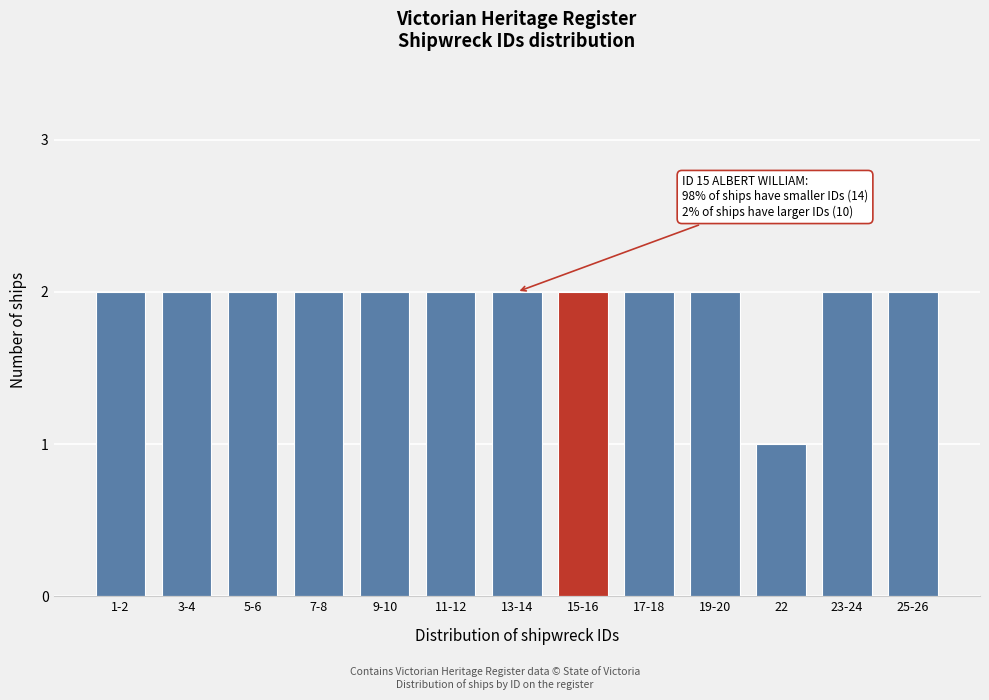

Reading left to right, transcribe all the data shown in this chart.

2	2	2	2	2	2	2	2	2	2	1	2	2